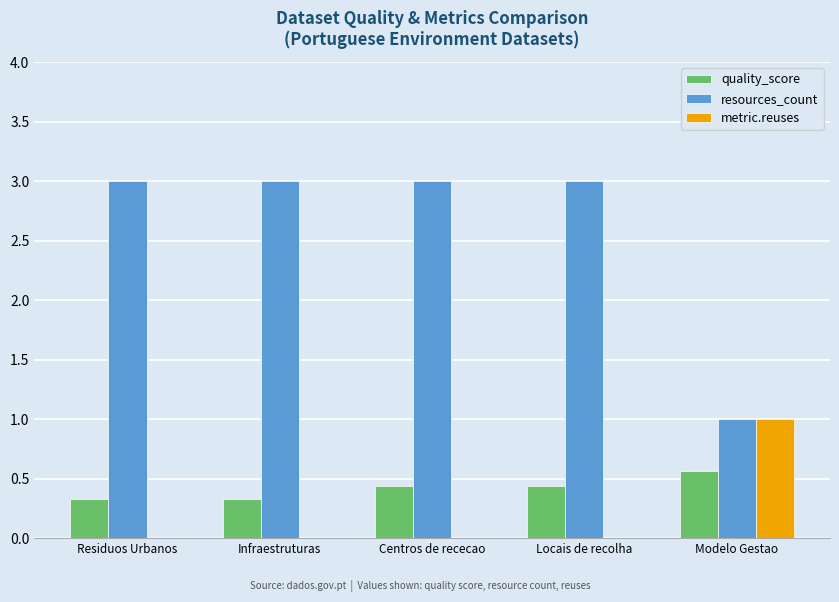

True or false: quality_score has a value of 0.4 at Centros de rececao.

True